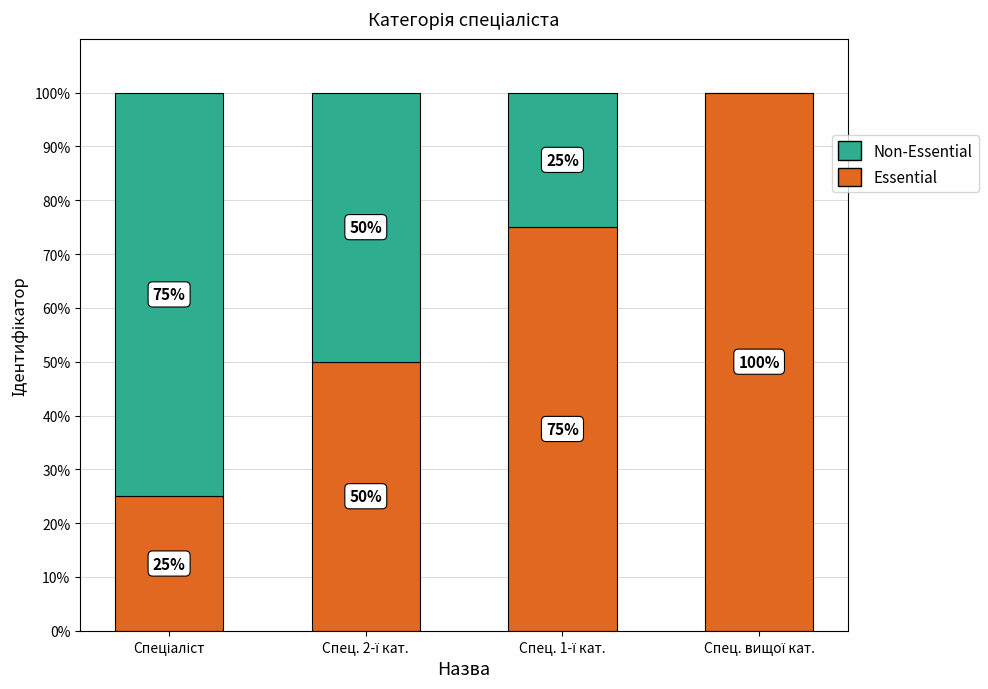

How many Essential values are between 50 and 100?

3